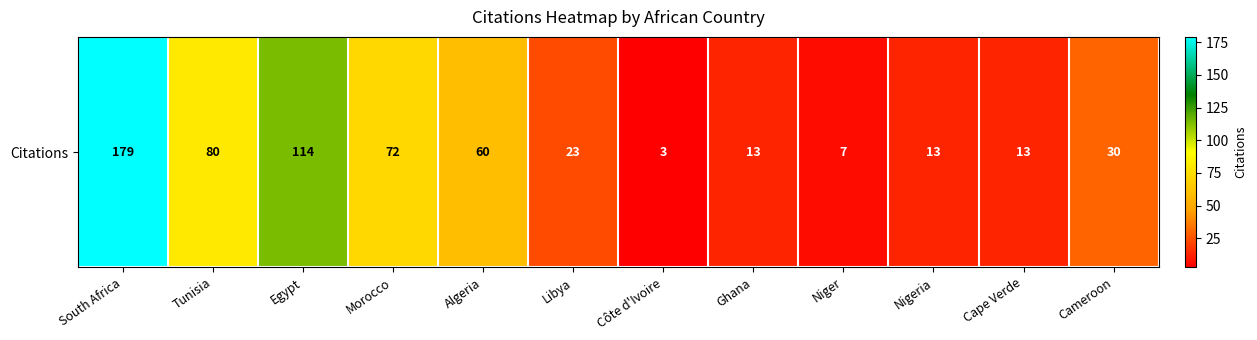

What is the change in value from South Africa to Niger?

-172